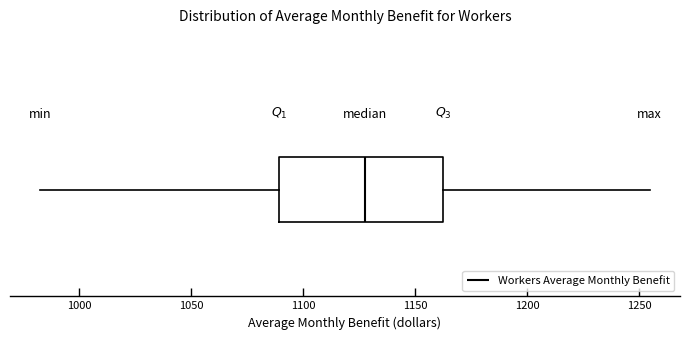

Read this box plot against the x-axis: the position of the median line, the range covered by the box, and the ends of both whiskers. The values are not printed on the chart, so give them approximately, as read against the axis.

median 1130, box 1090 to 1165, whiskers 985 to 1255